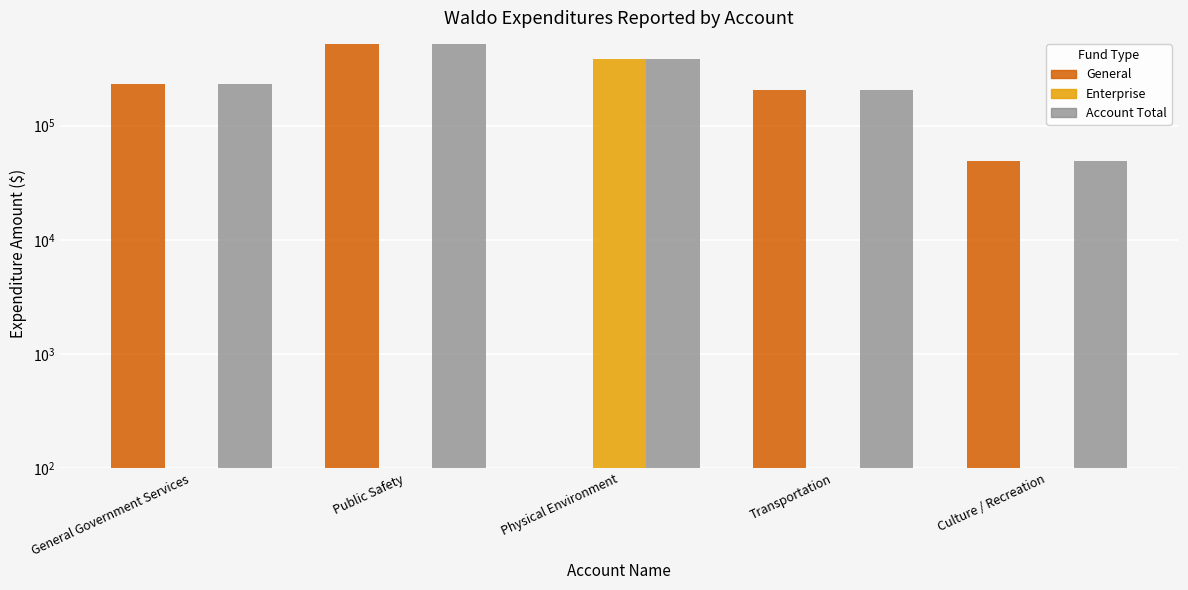

How many bars are there in each group?

3